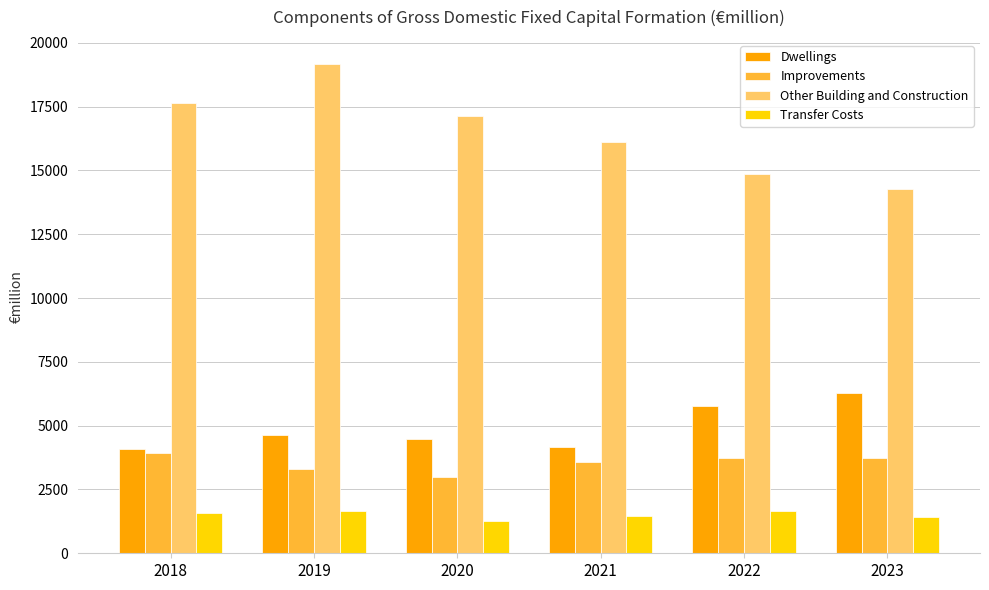

Does the chart contain stacked bars?

No